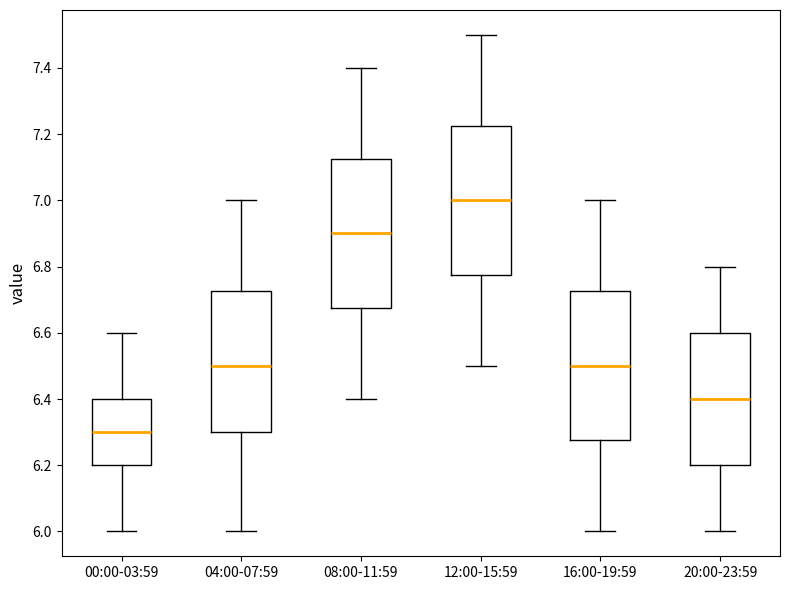

Which box's median line is the highest?

12:00-15:59